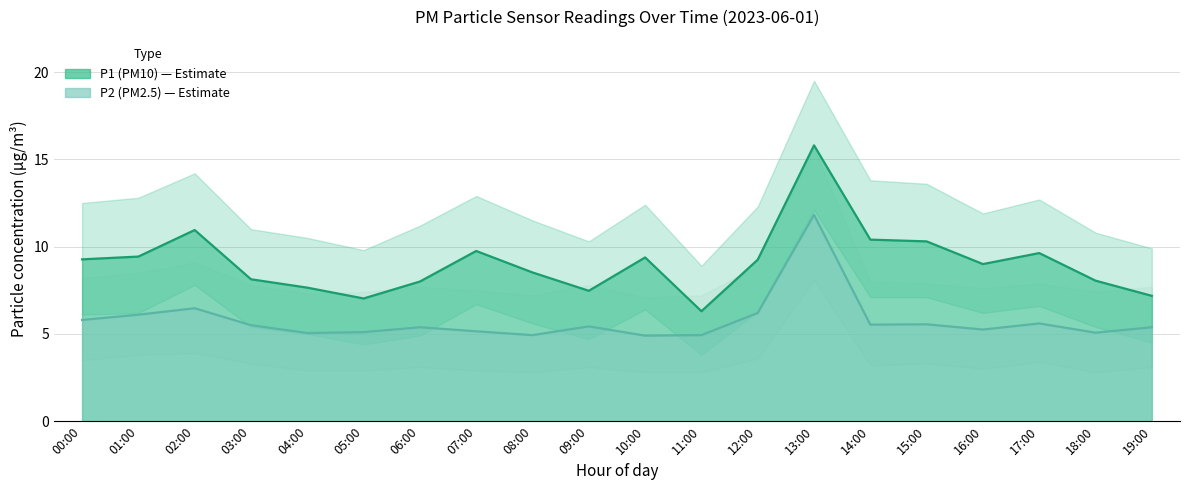

What is the value of the P1 point at the 19th from the left?

8.1